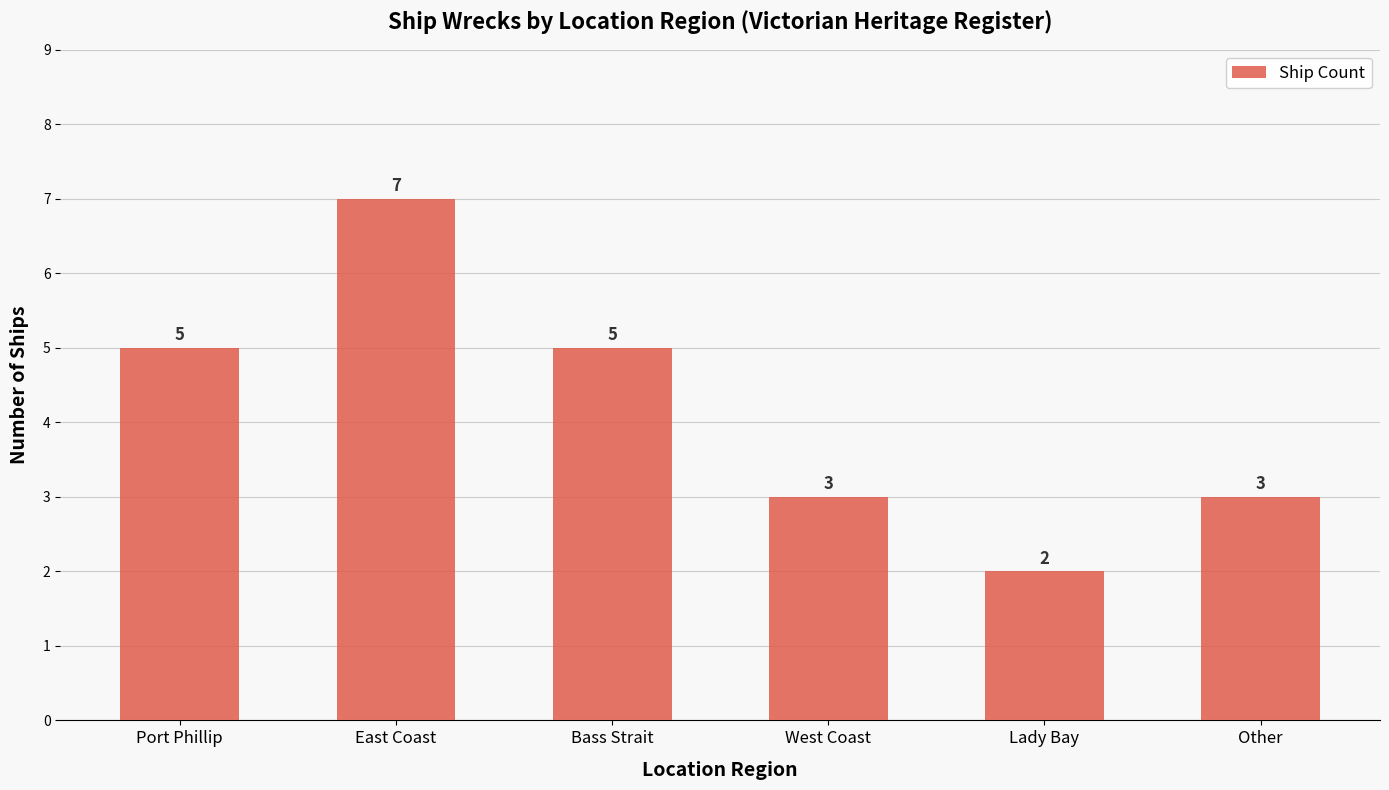

What is the ratio of the value at Lady Bay to the value at East Coast?

0.3